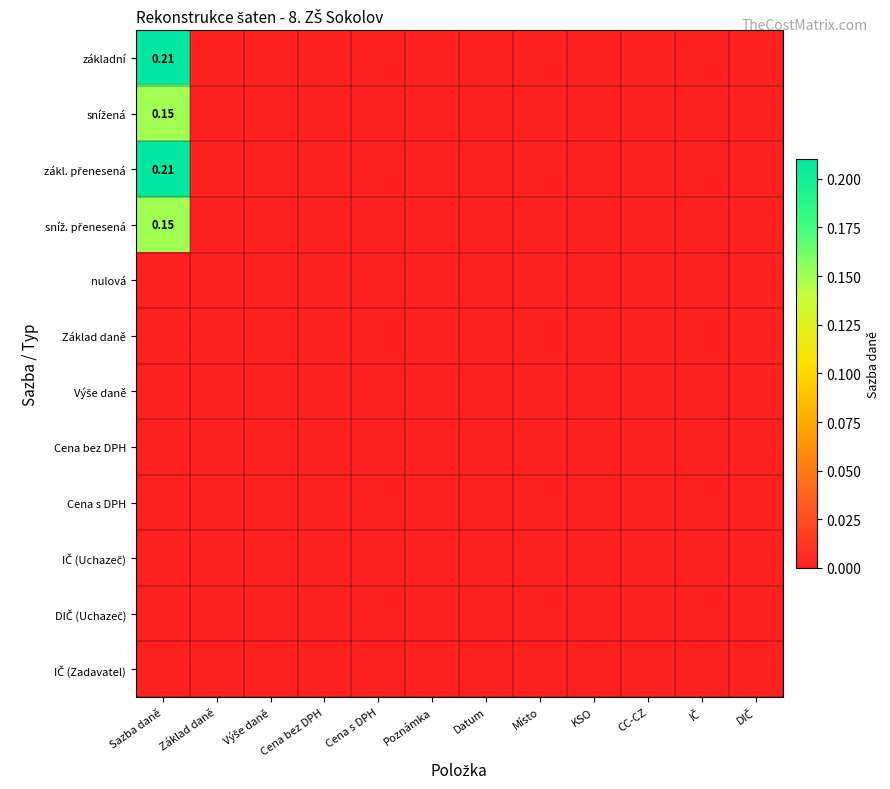

True or false: snížená has a value of 0.0 at Datum.

True